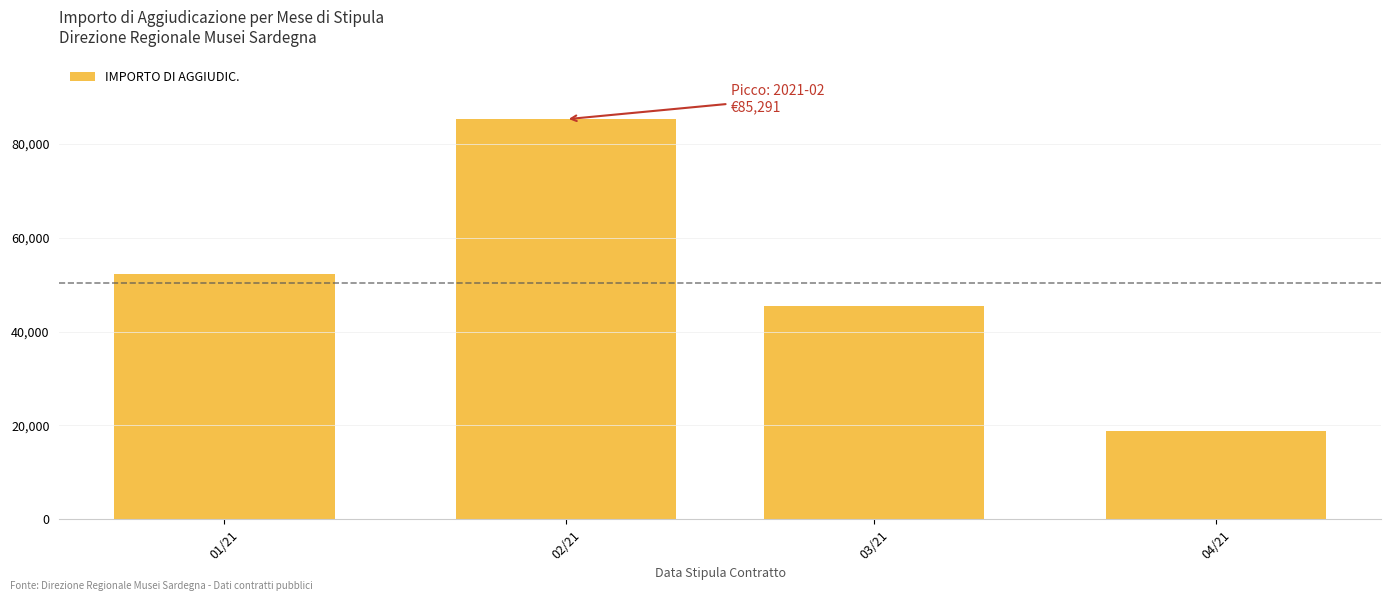

What is the average value?

50471.3